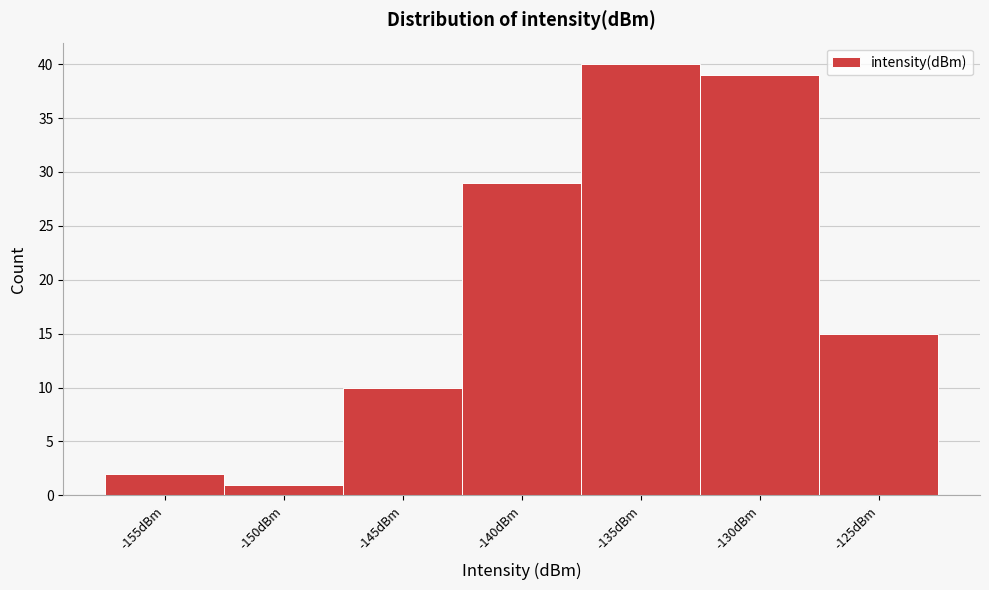

Reading right to left, what are all the values shown in this chart?

15	39	40	29	10	1	2